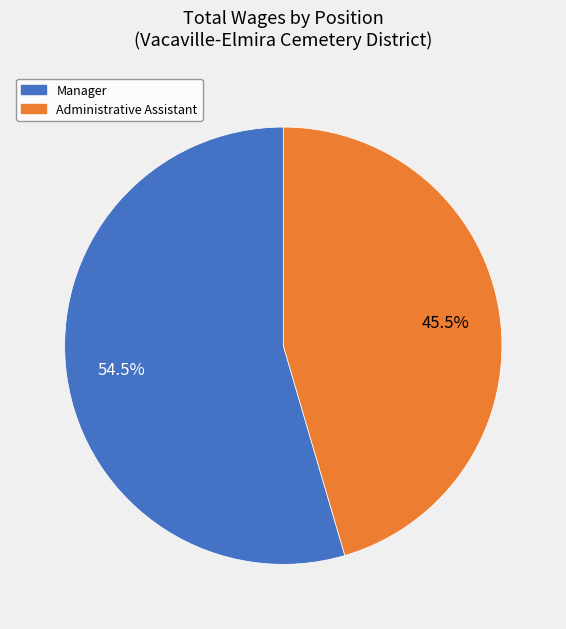

To the nearest percent, what is the average slice percentage?

50%